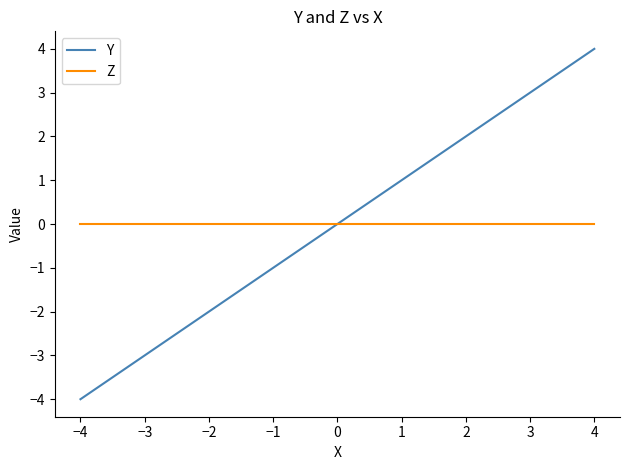

Count the Y values in the range -4 to 4.

9